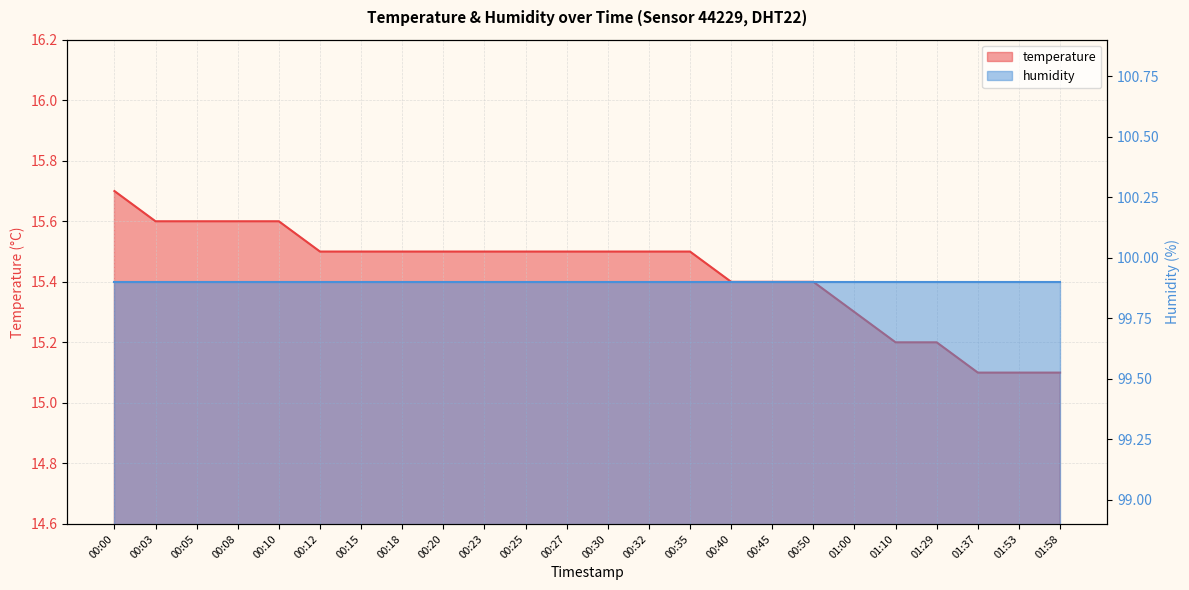

What is the label of the 9th point from the left?

00:20